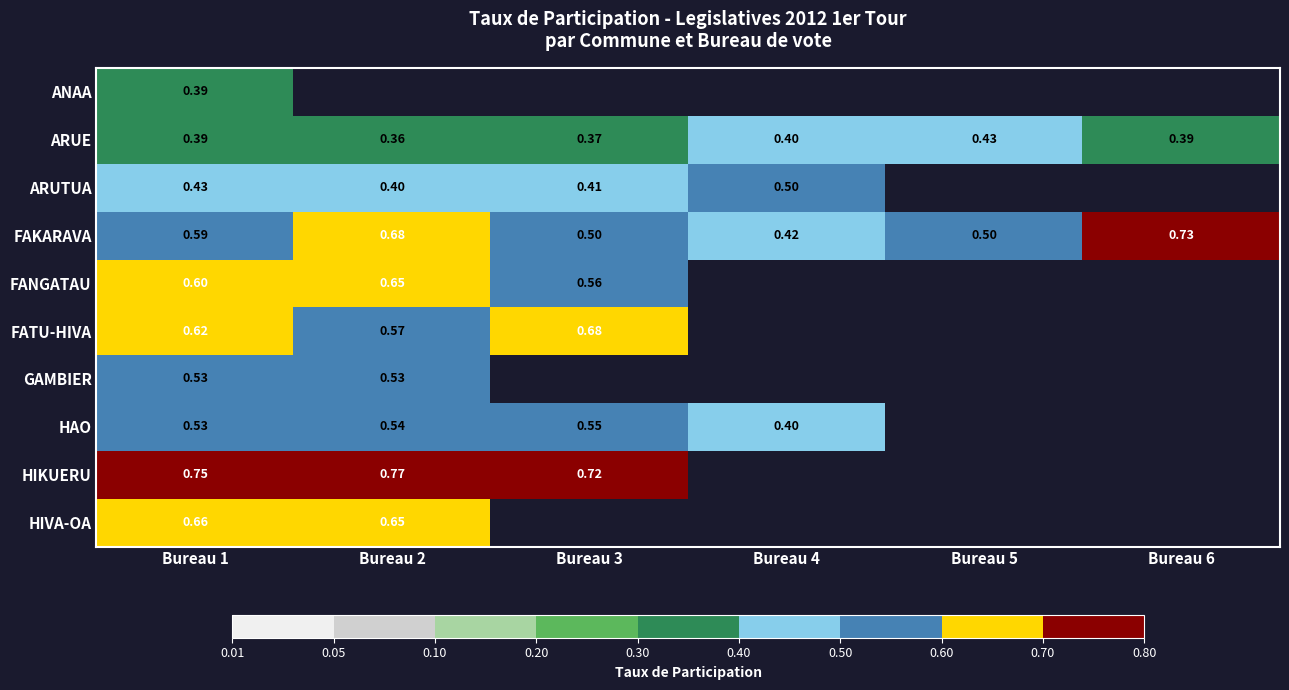

The ARUE series shows 0.4 at Bureau 6. True or false?

True